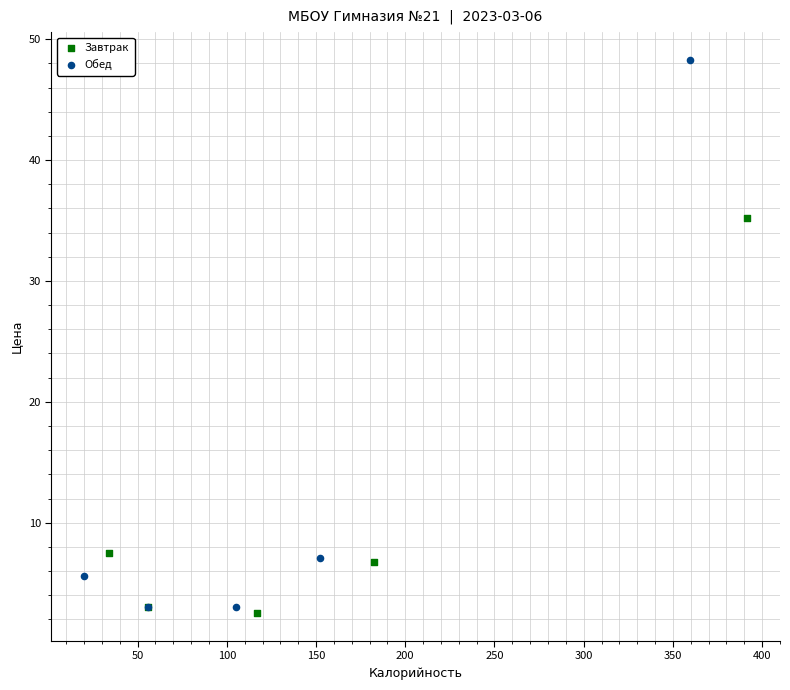

Which series reaches the maximum Y coordinate?

Обед